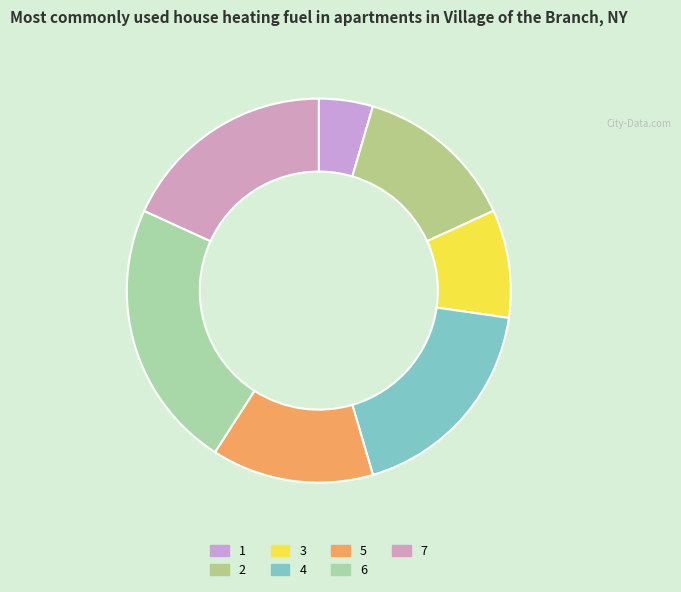

Approximately how many times larger is the value at 7 compared to 1?

4.0